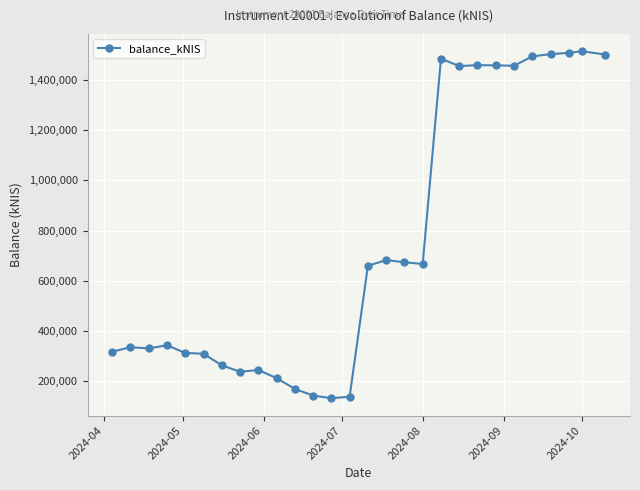

What is the value of the 25th point from the left?

1504561.3